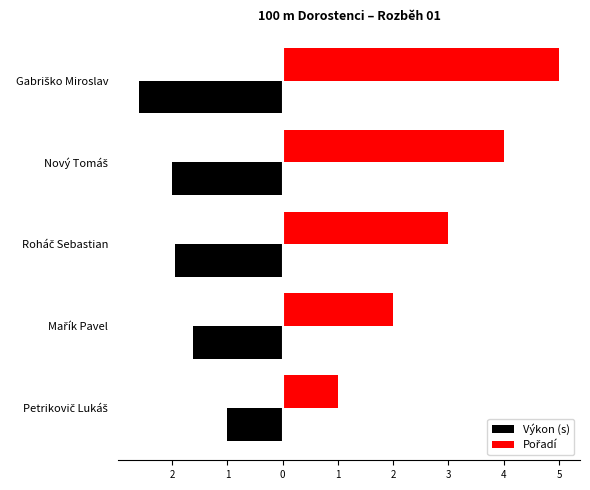

What is the maximum value shown in the chart?

5.0